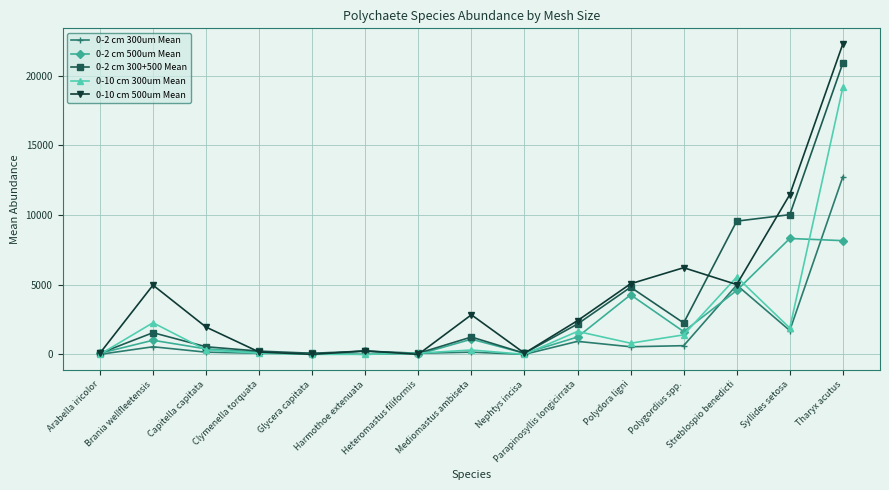

At which category is the sum across all series the highest?

Tharyx acutus